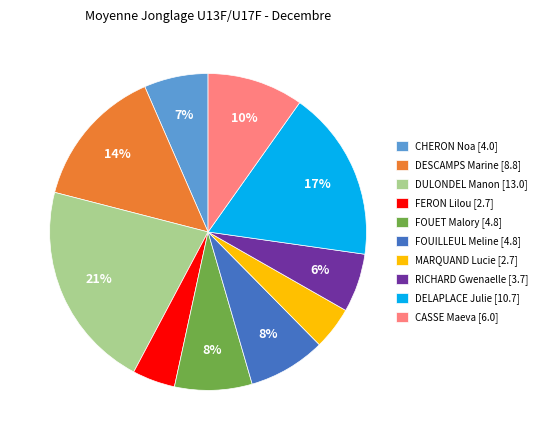

Does FOUILLEUL Meline account for over 50% of the chart?

No